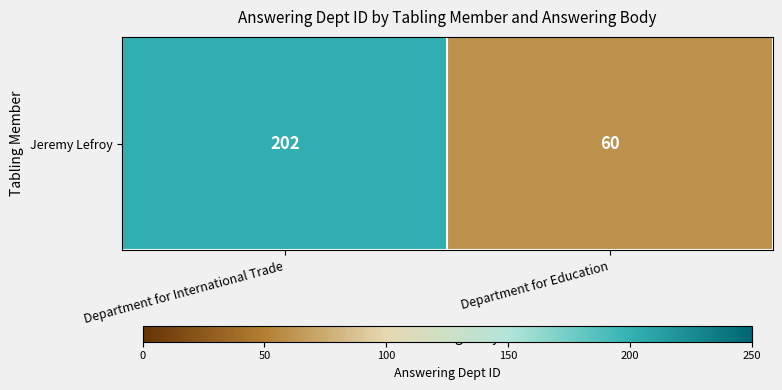

What is the average value?

131